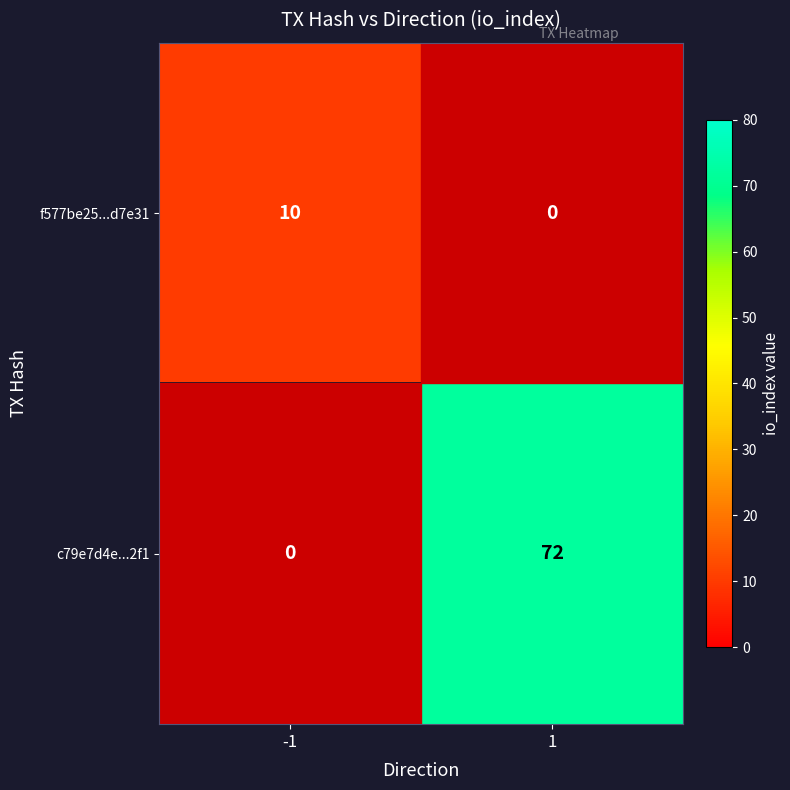

How many categories are shown in the chart?

2